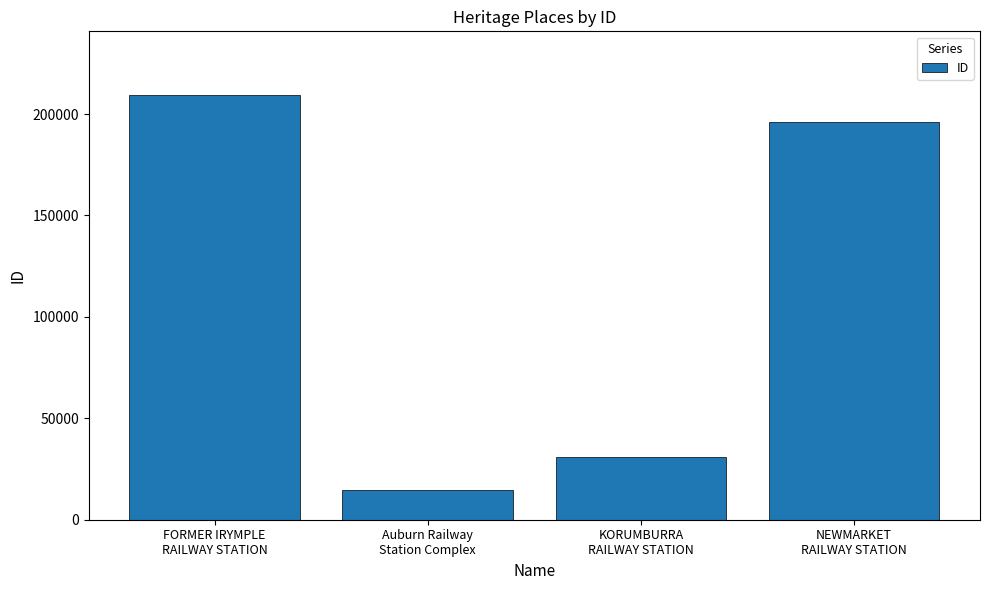

What is the change in value from Auburn Railway
Station Complex to KORUMBURRA
RAILWAY STATION?

+15900